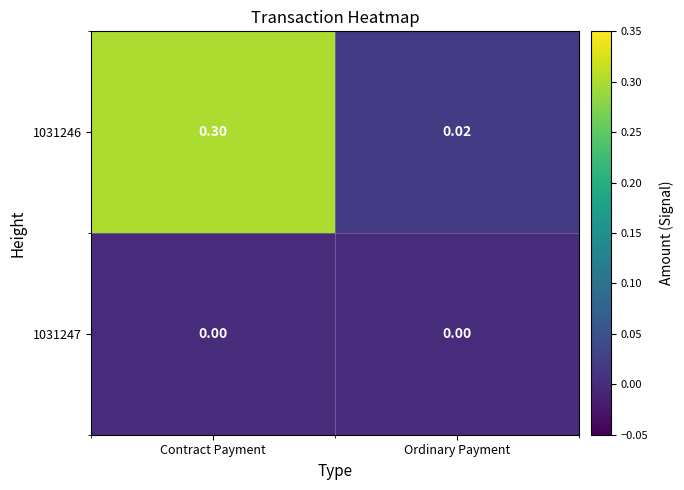

At which category is the sum across all series the highest?

Contract Payment